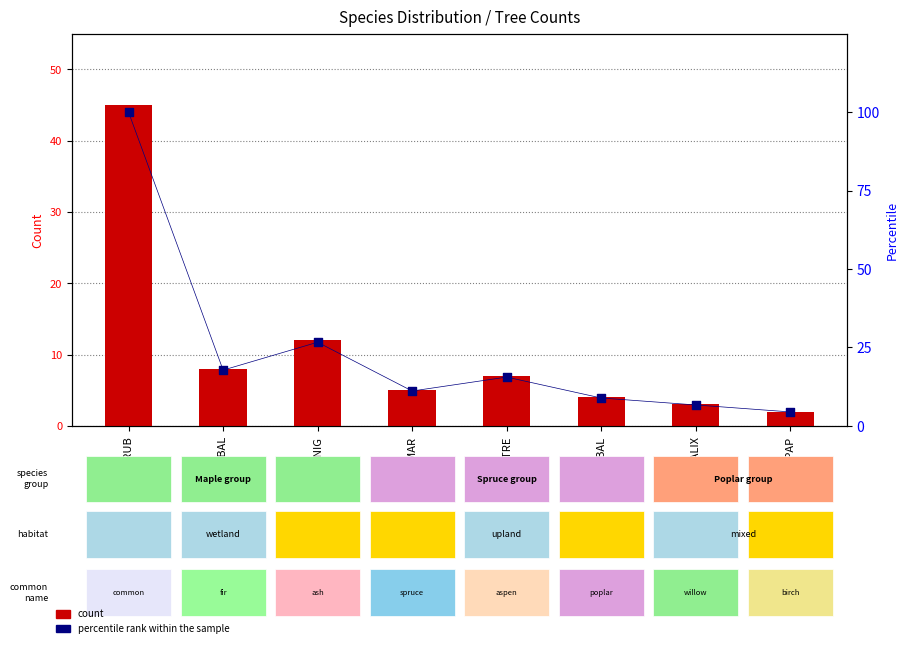

Which series reaches the minimum Y coordinate?

count